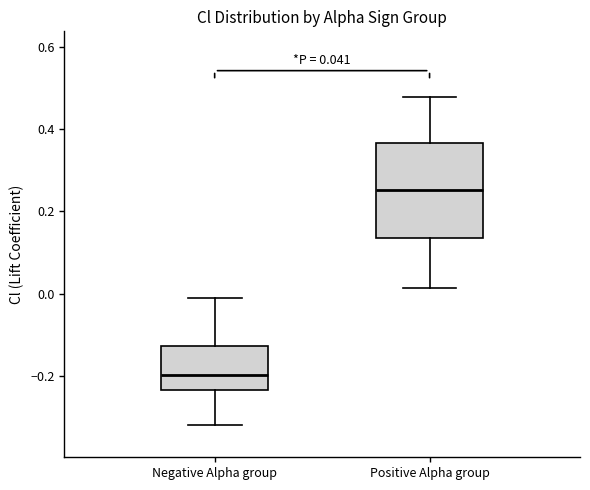

Which box's median line is the lowest?

Negative Alpha group